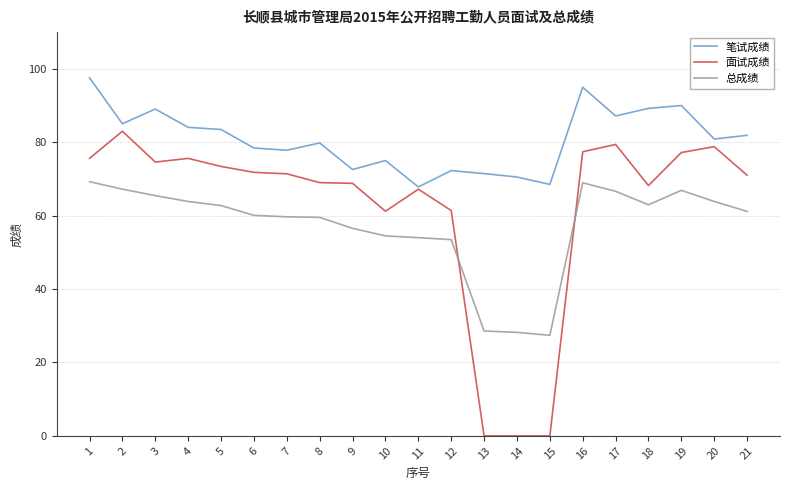

What is the difference between the highest and lowest values at 20?

17.0